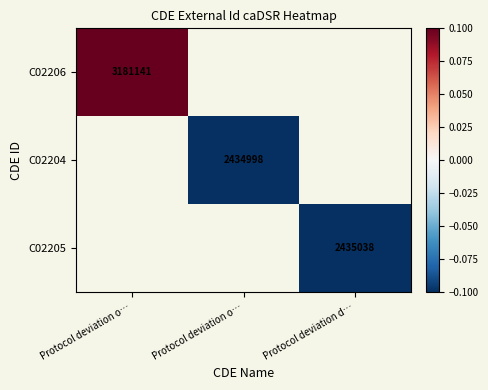

Rank the categories by C02204 value from lowest to highest.

Protocol deviation o…, Protocol deviation o…, Protocol deviation d…